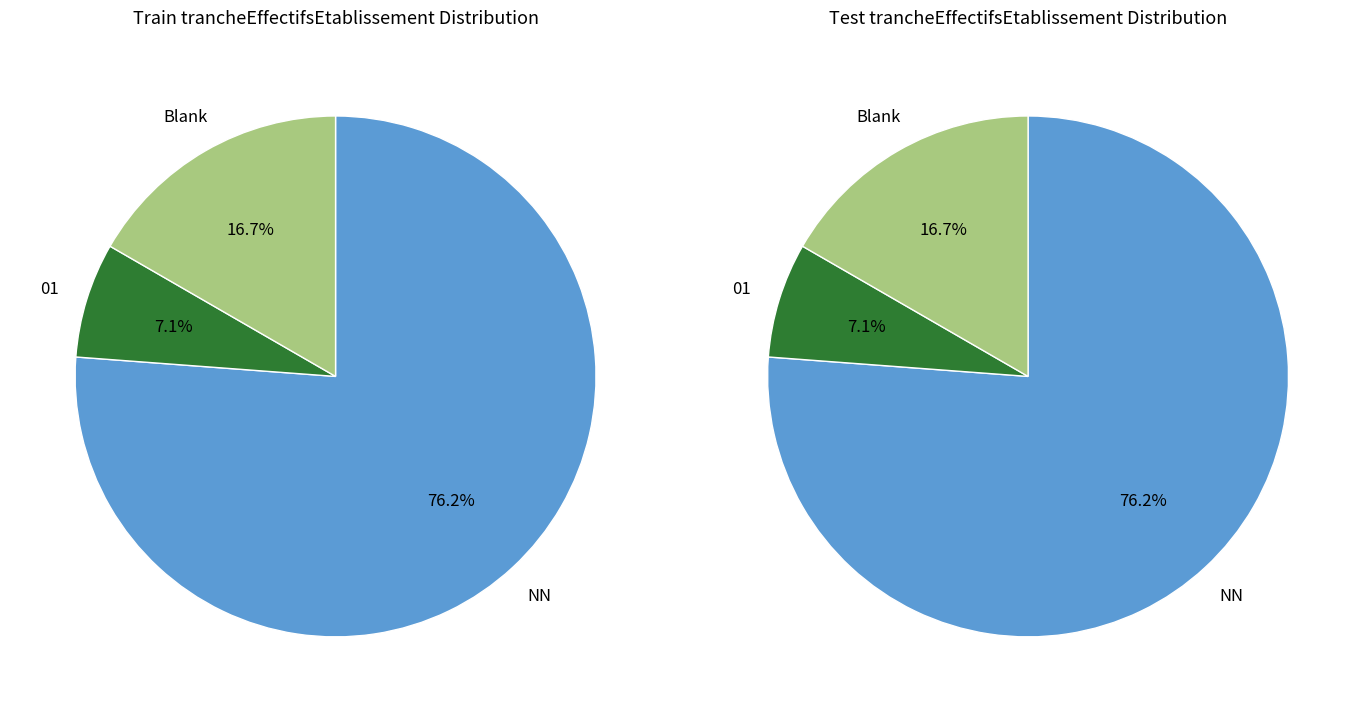

What is the change in value from NN to ?

-11